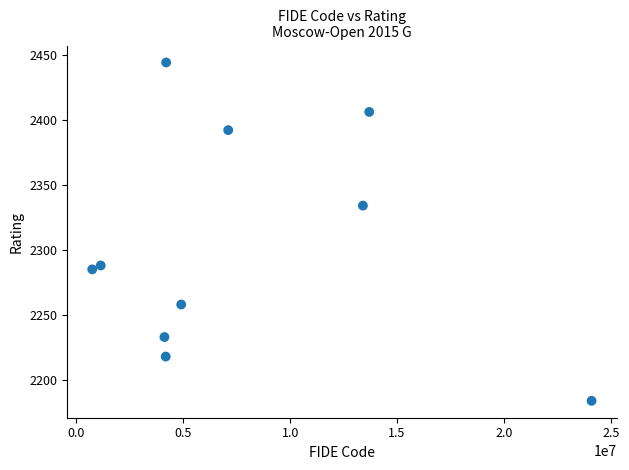

What Y value in the scatter plot is closest to 2314?

2334